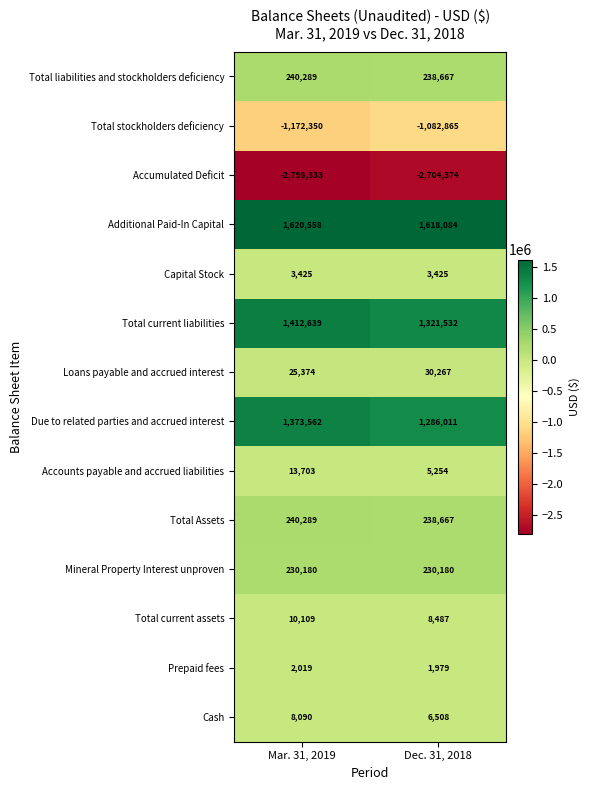

Where is Accumulated Deficit nearest to the value -2750353?

Dec. 31, 2018